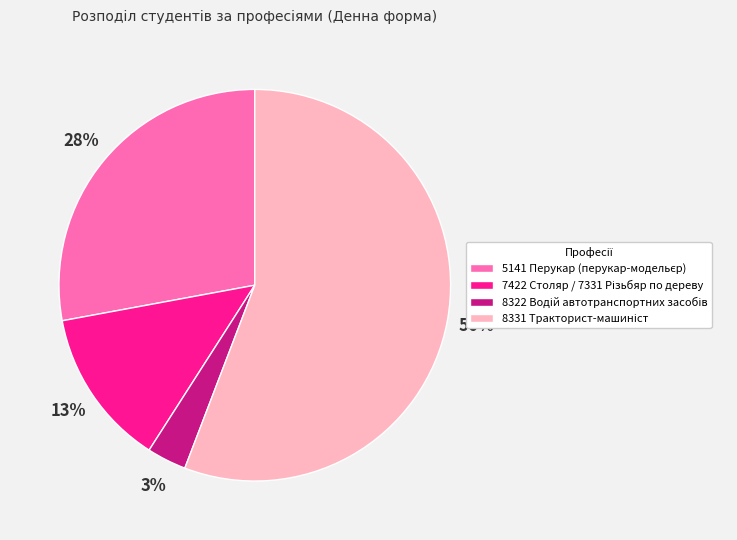

To the nearest percent, what is the difference between the largest and smallest slice percentages?

53%